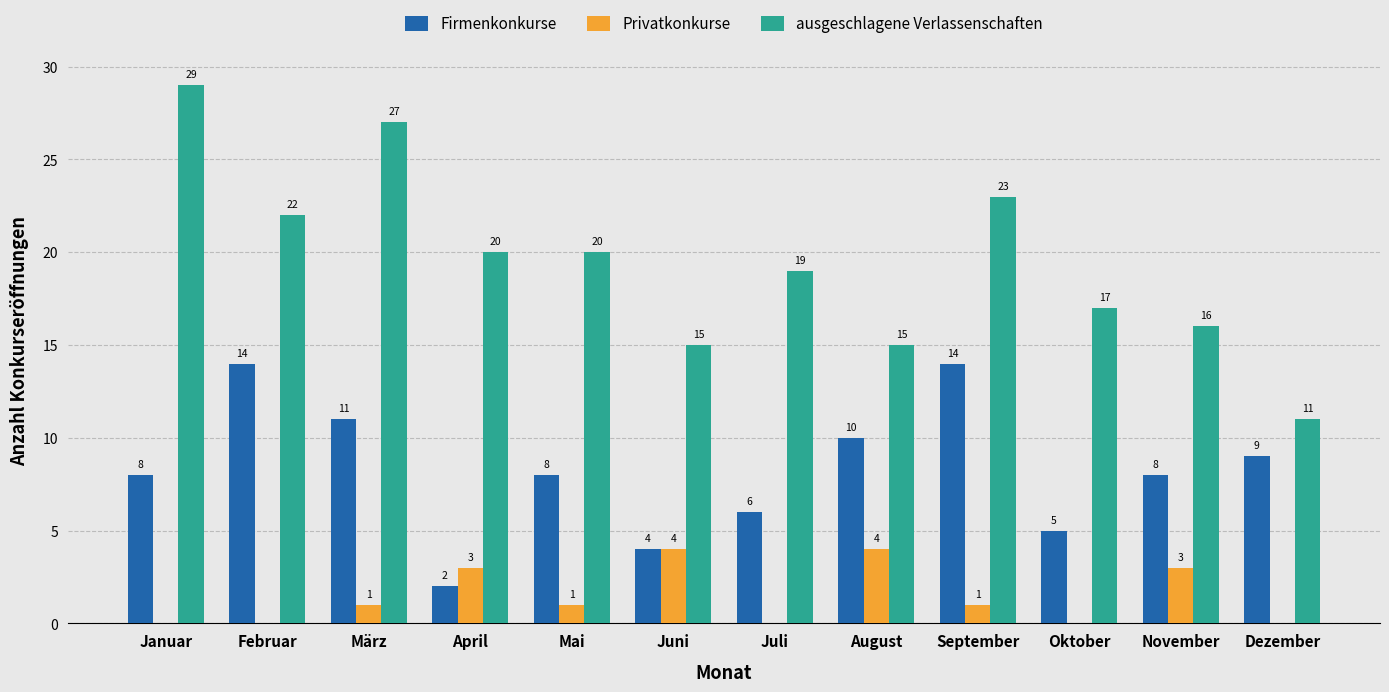

What are all the series names shown in the legend?

Firmenkonkurse, Privatkonkurse, ausgeschlagene Verlassenschaften